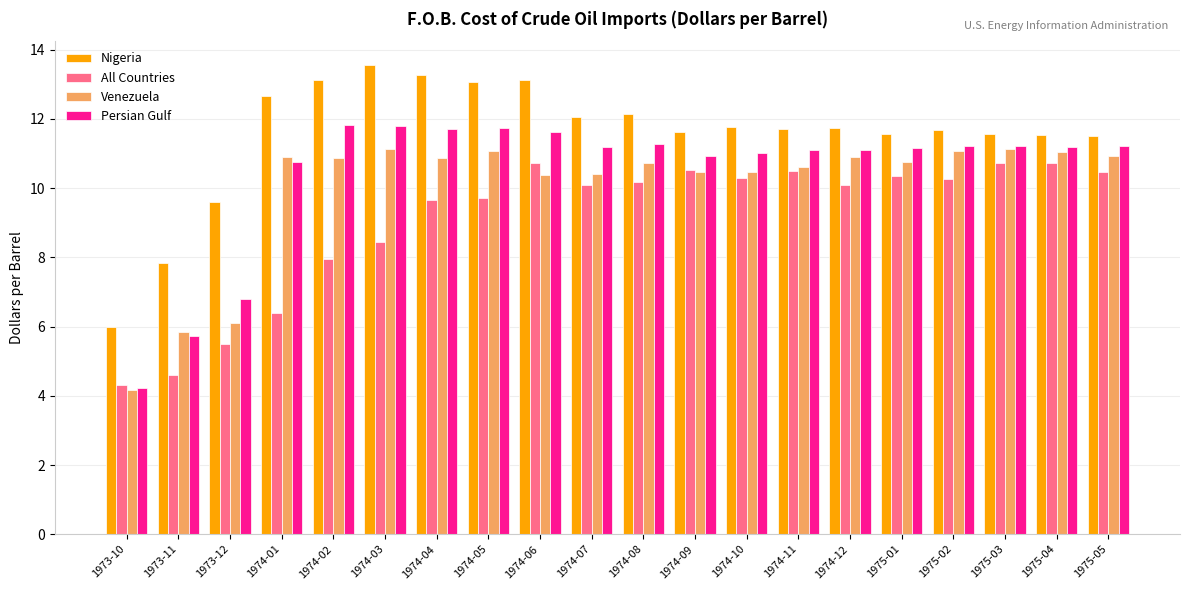

What are all the series names shown in the legend?

Nigeria, All Countries, Venezuela, Persian Gulf